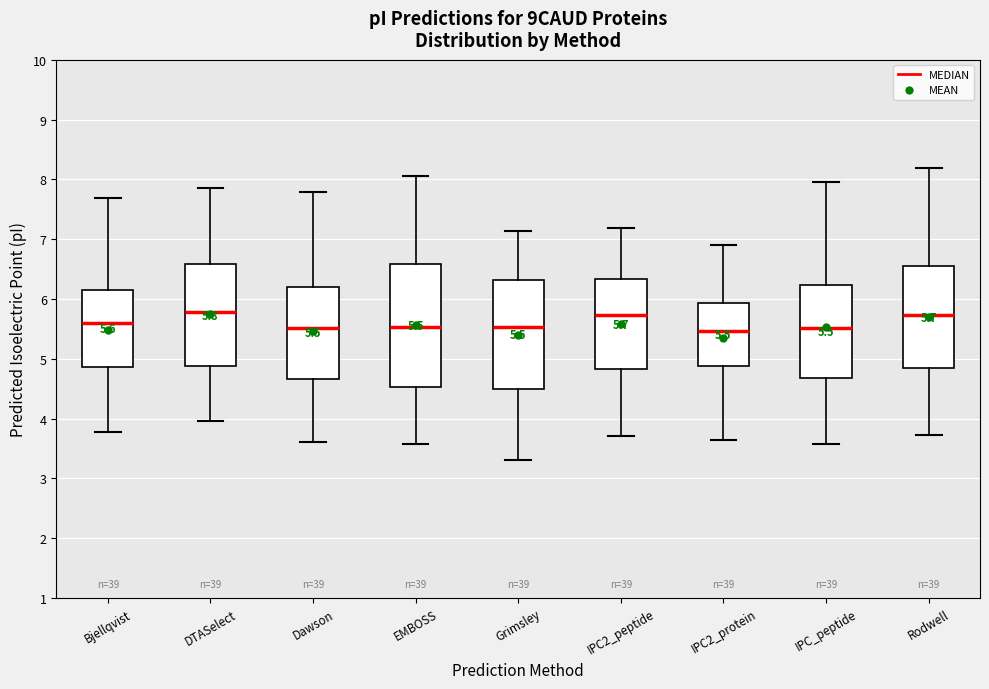

Which box is the tallest, from its lower edge to its upper edge?

EMBOSS